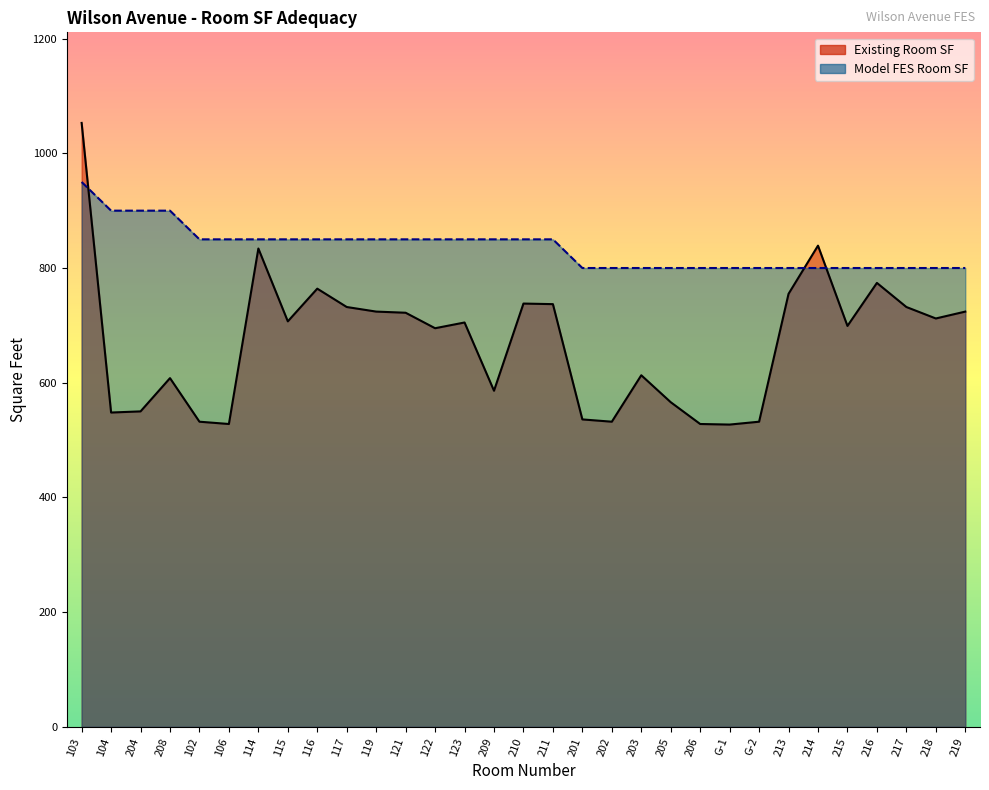

Does the chart display data point markers on the line(s)?

No